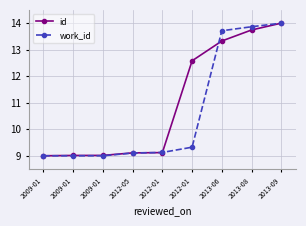

How many times do work_id and id cross each other?

3